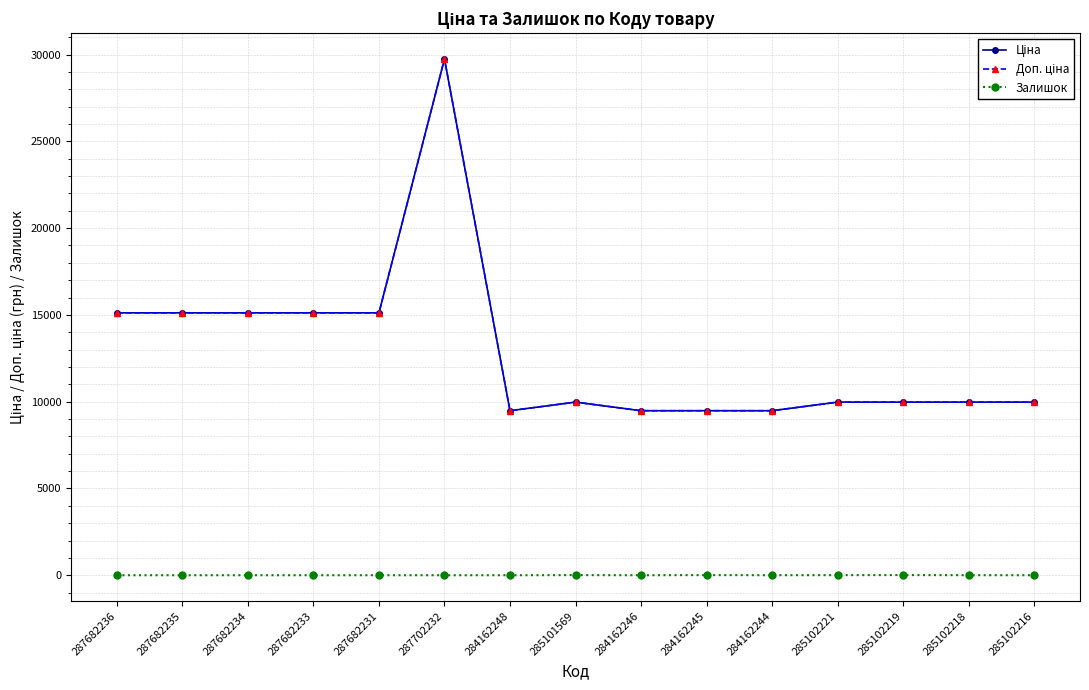

Which category has the highest value in the Залишок series?

285102219